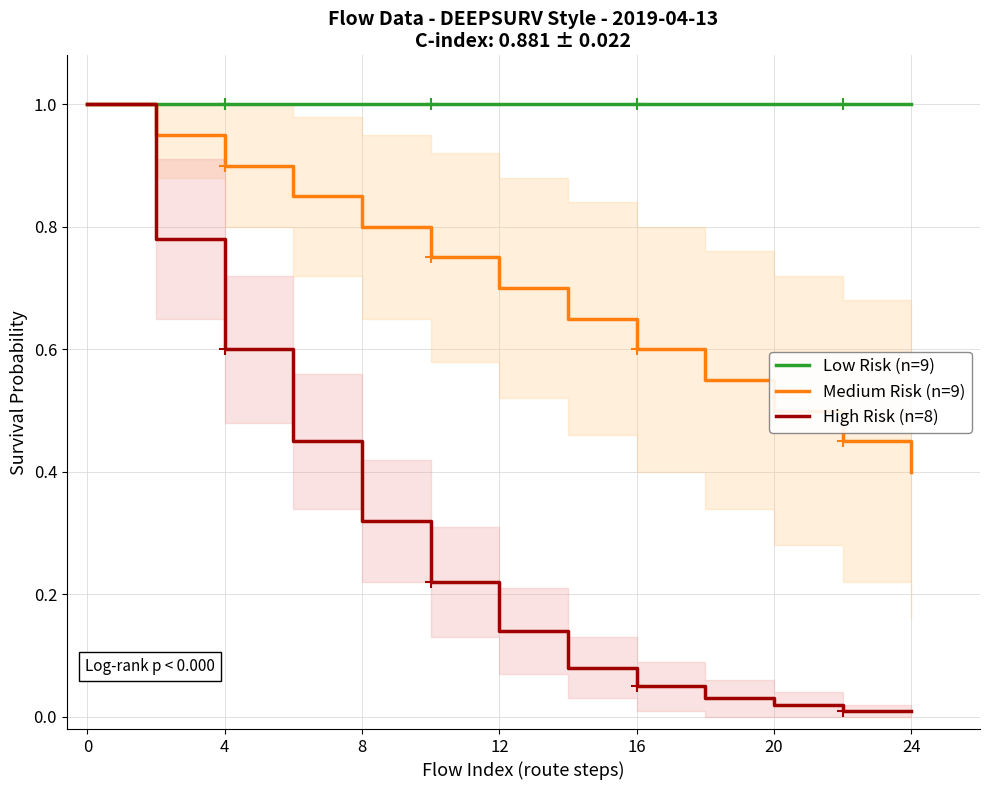

The value of Low Risk (n=9) at 24 is 0.4. True or false?

False